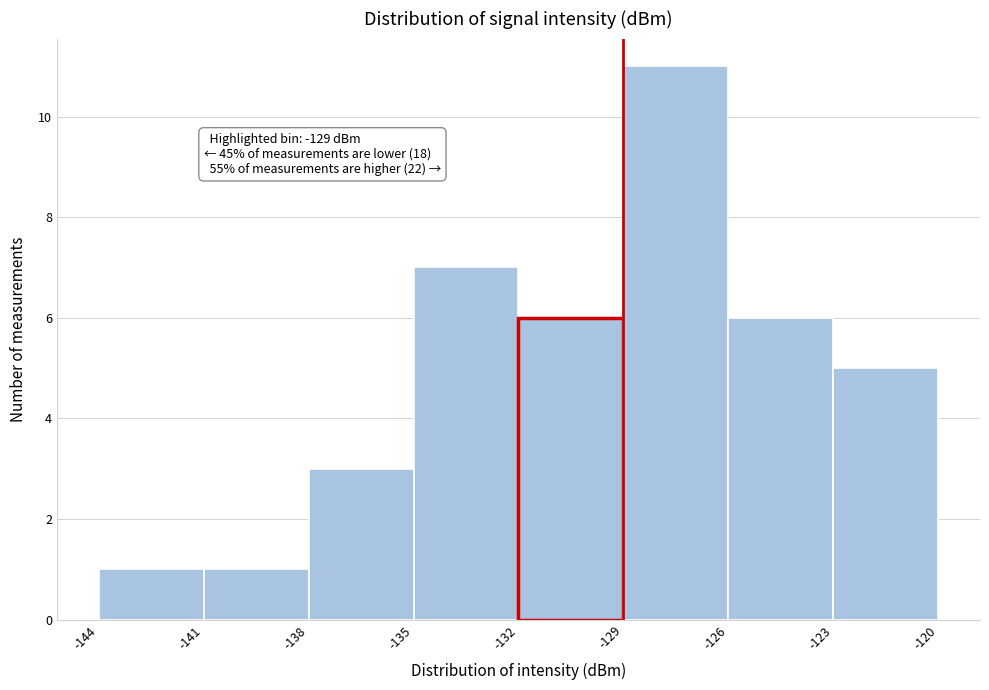

Over which range of the x-axis is the bar tallest?

-129 to -126